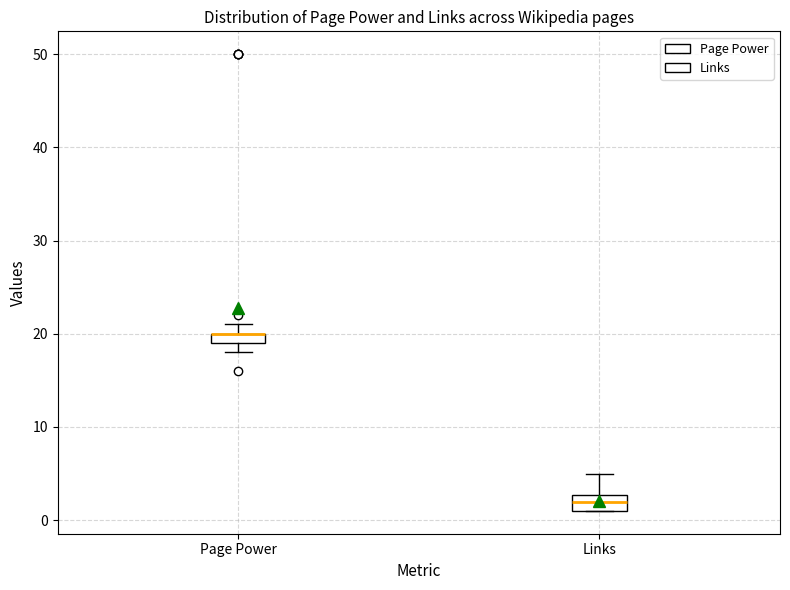

Where is the upper edge of the box for Links on the y-axis? The values are not printed on the chart, so give them approximately, as read against the axis.

3